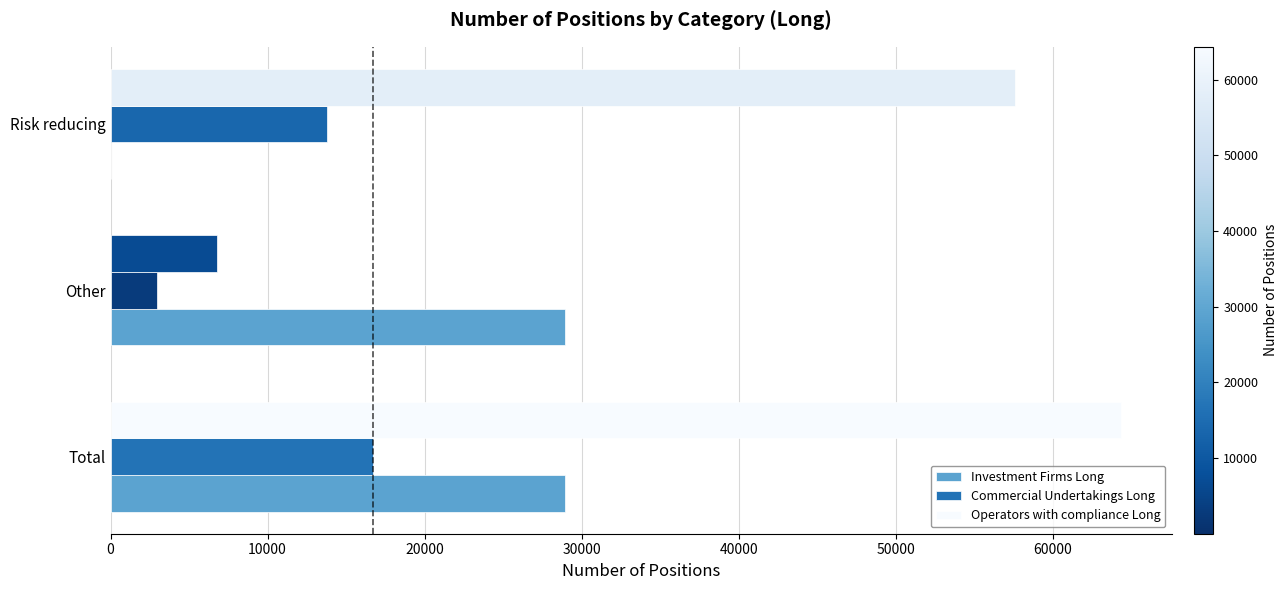

Which series changed the most between Total and Other?

Operators with compliance Long